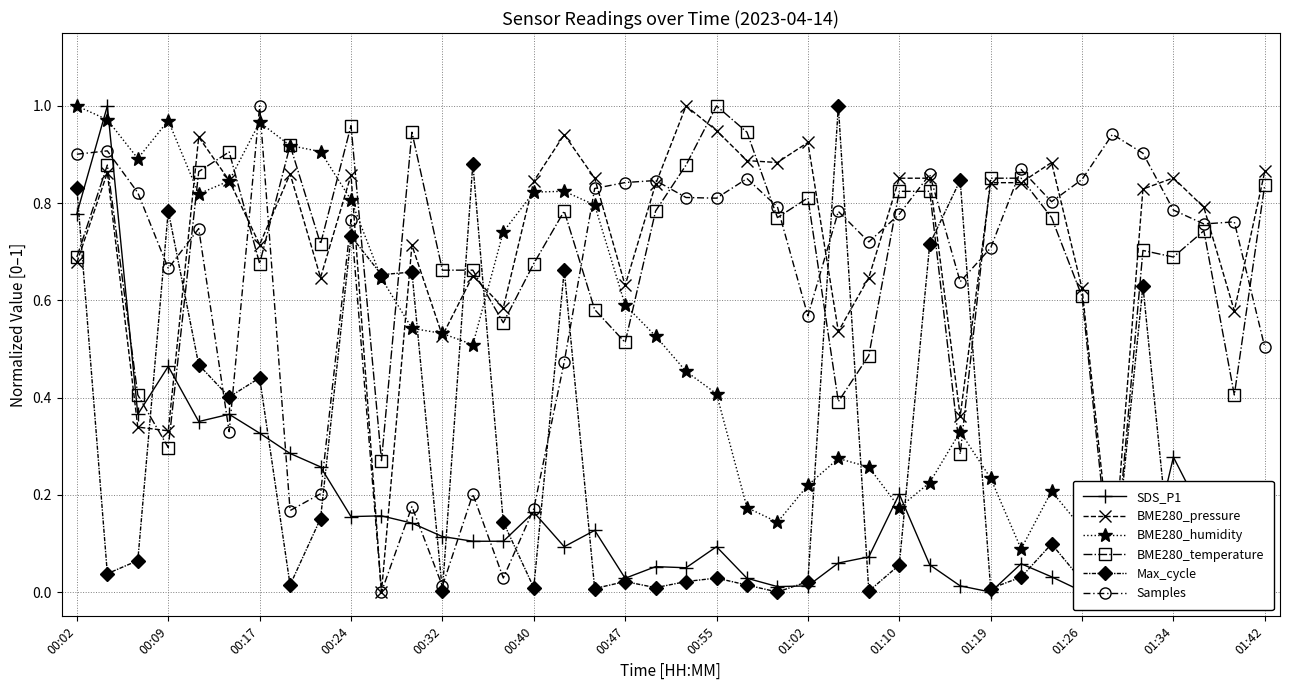

What is the maximum value for BME280_pressure?

1.0